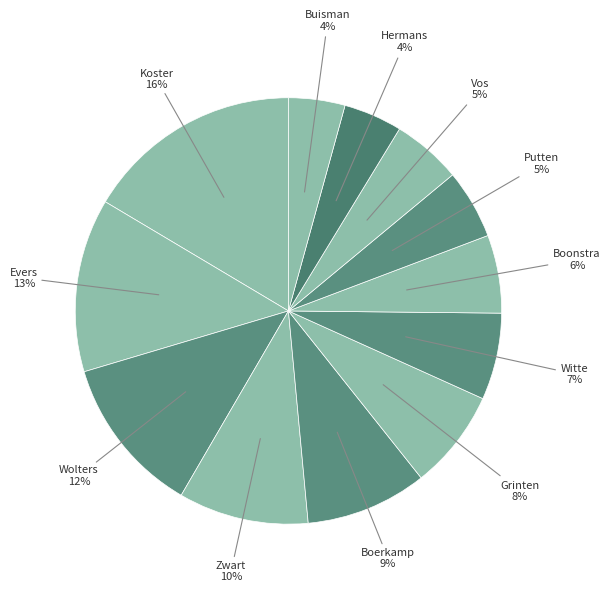

How many segments does this pie chart have?

12